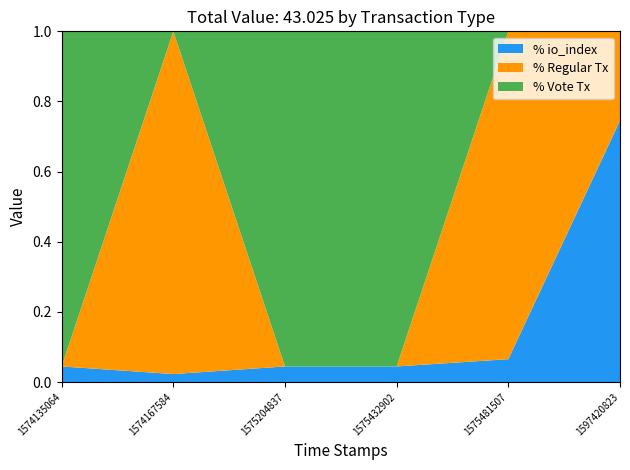

Which category has the highest value in the % io_index series?

1597420823